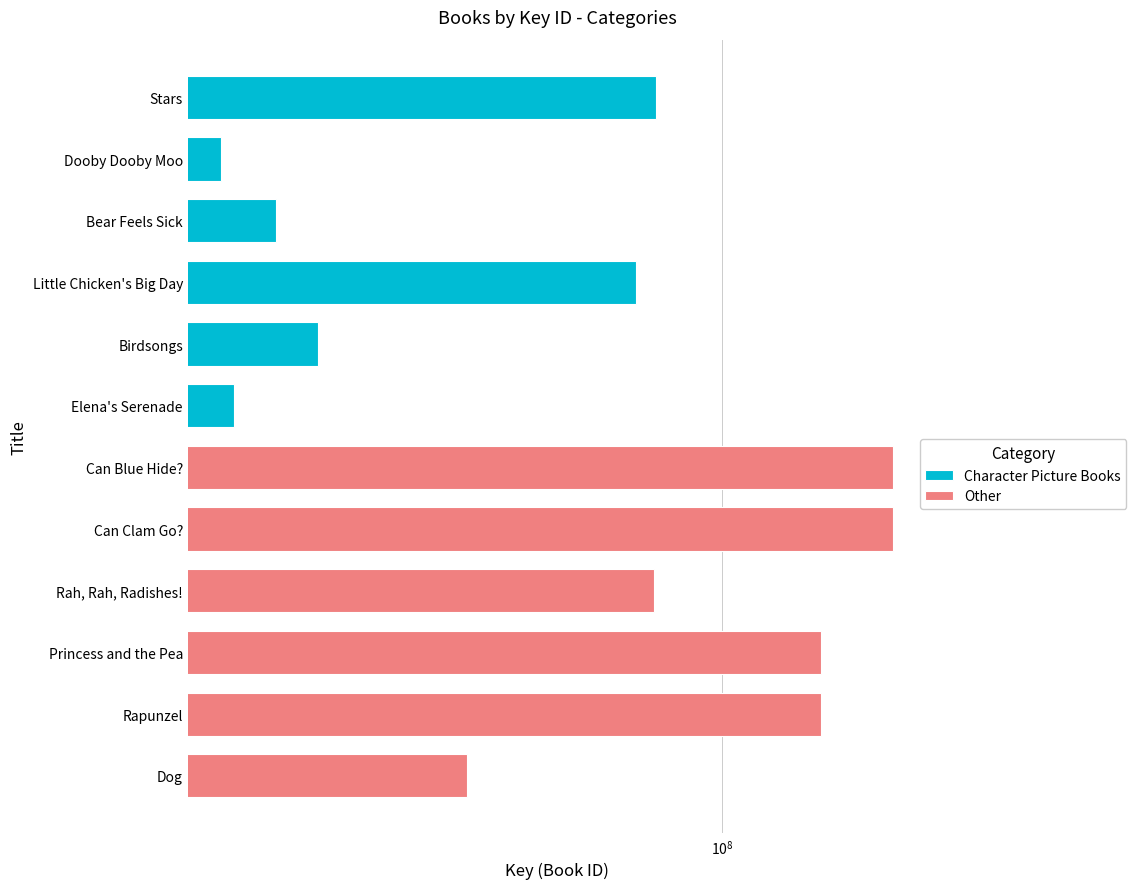

What is the difference between the maximum and second lowest values in the Other series?

107951408